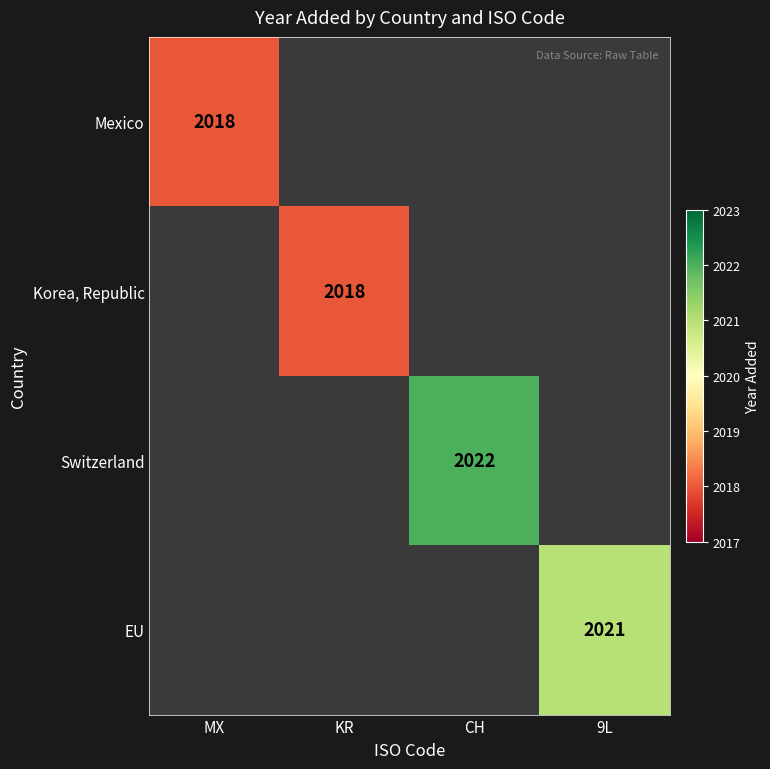

What is the greatest value displayed?

2022.0